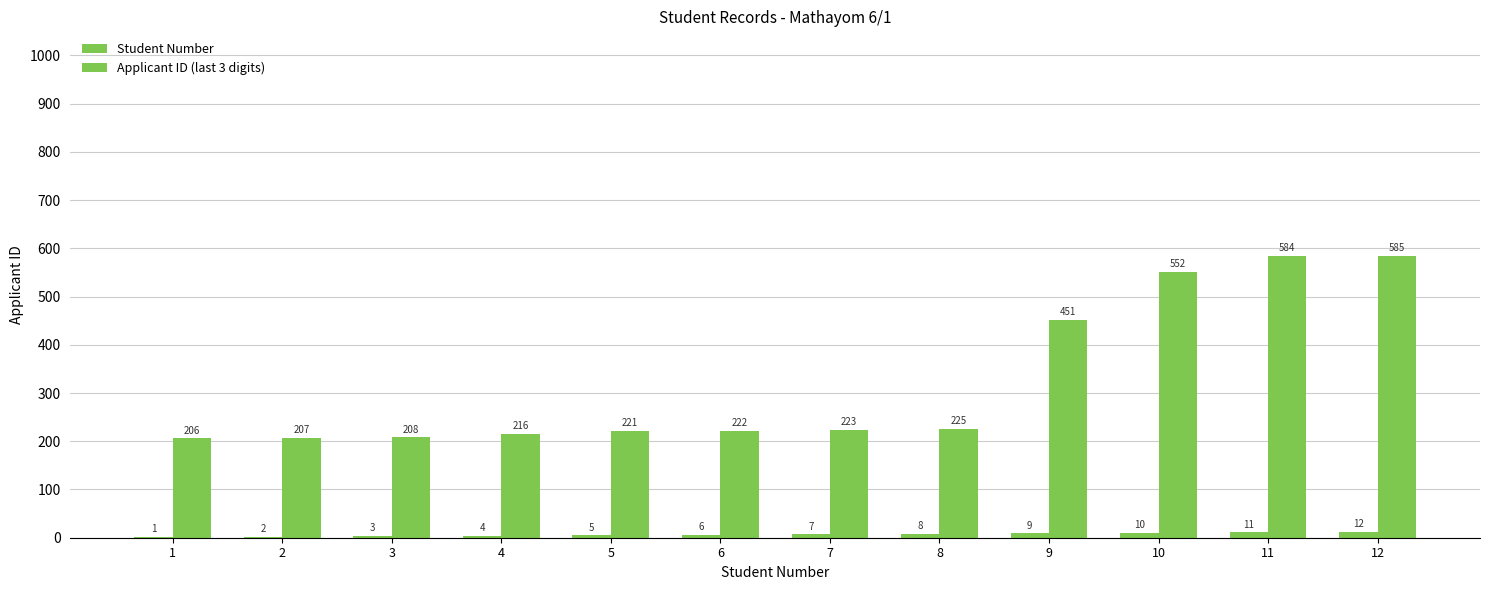

How many groups of bars are there?

12